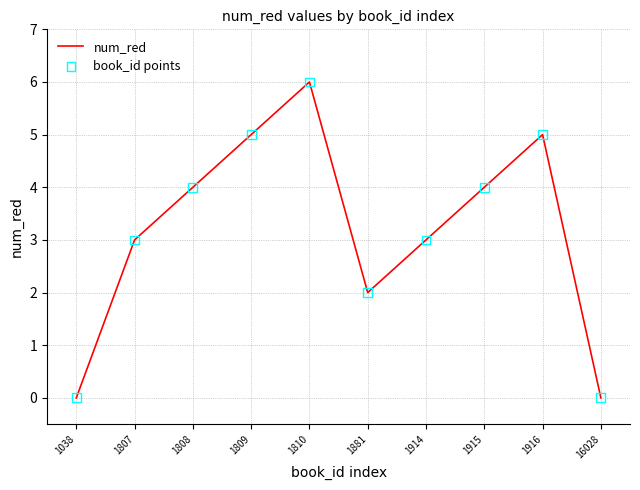

Is it true that the value at 1807 is 2?

False